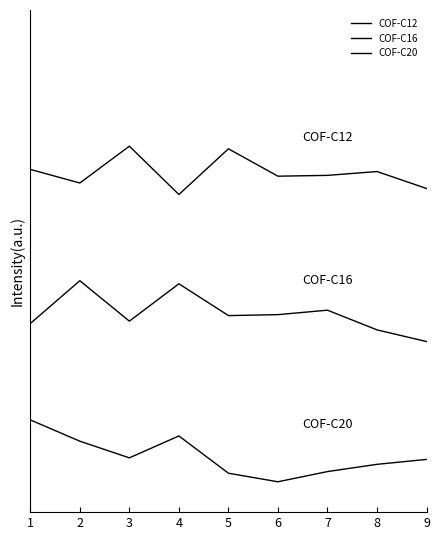

Does the chart have visible grid lines?

No